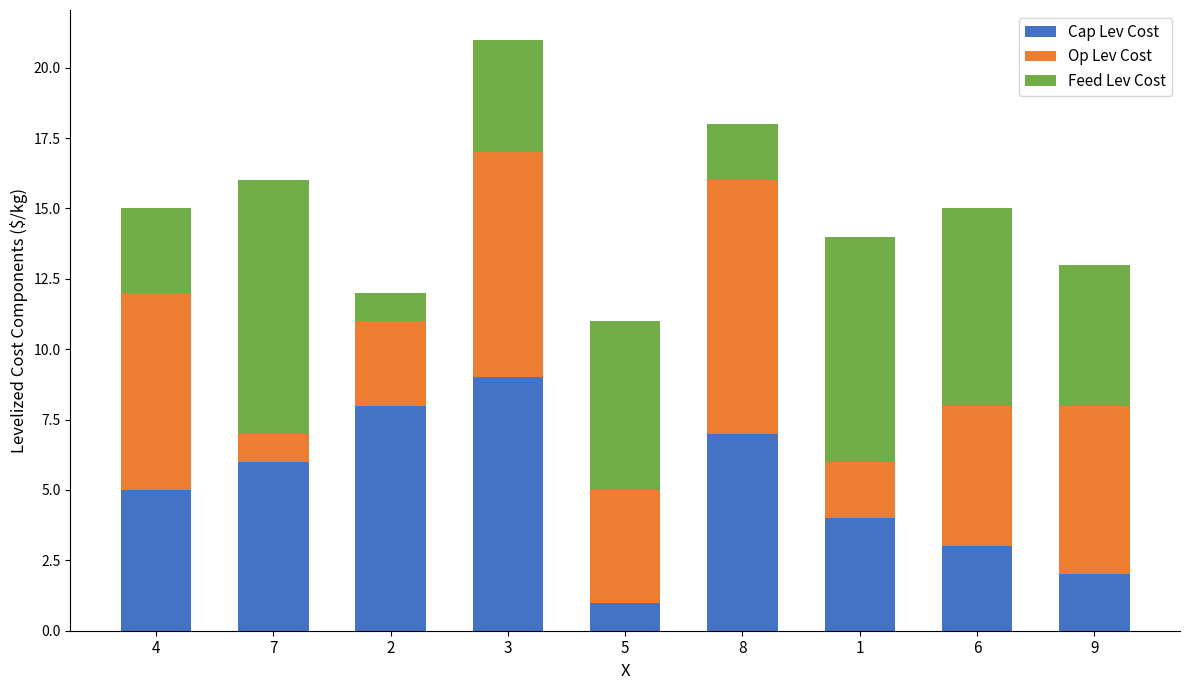

True or false: Cap Lev Cost has a value of 12 at 3.

False